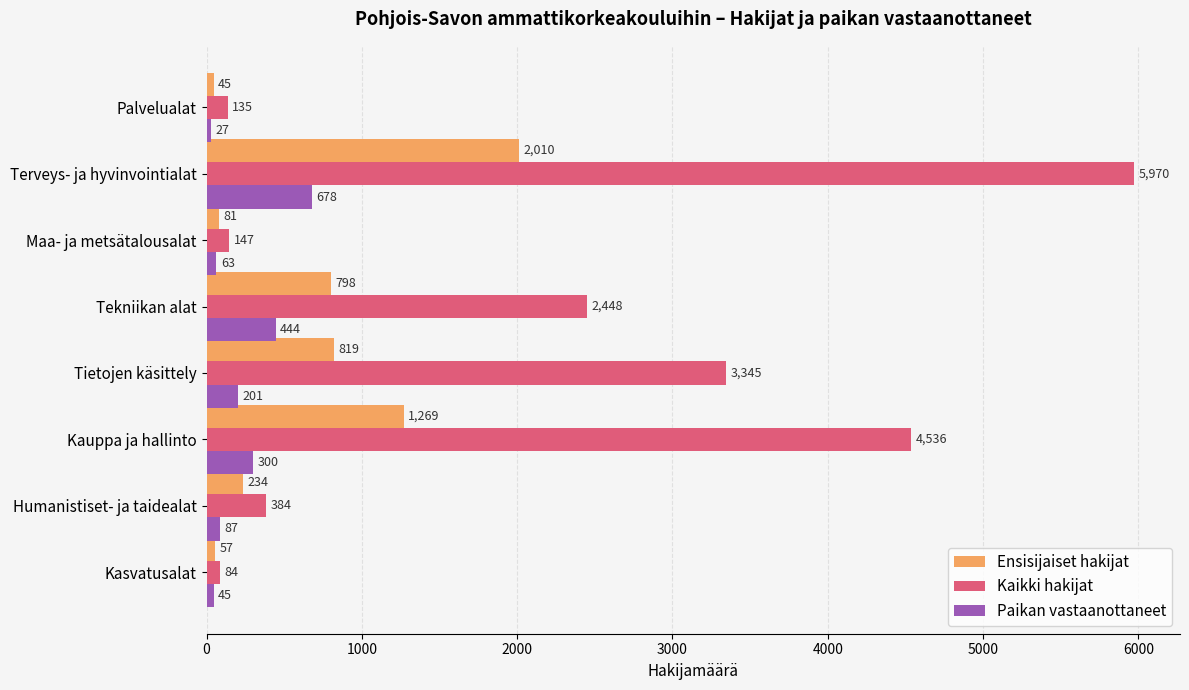

Which series has the largest range (max minus min)?

Kaikki hakijat